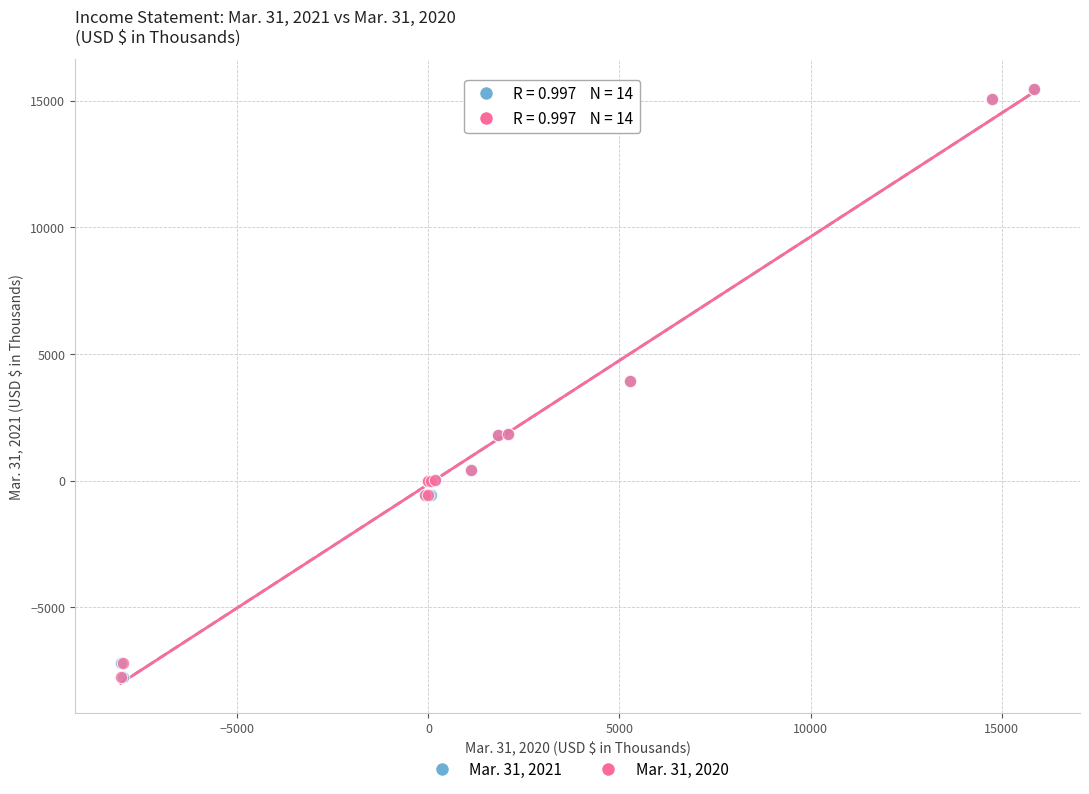

What are all the series names shown in the legend?

Mar. 31, 2021, Mar. 31, 2020